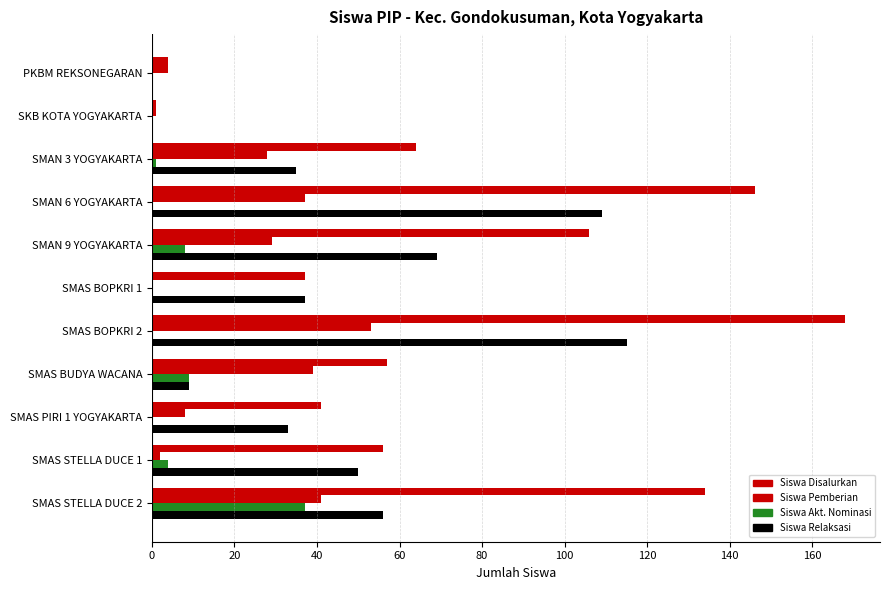

What is the difference between the maximum and minimum values in the Siswa Akt. Nominasi series?

37